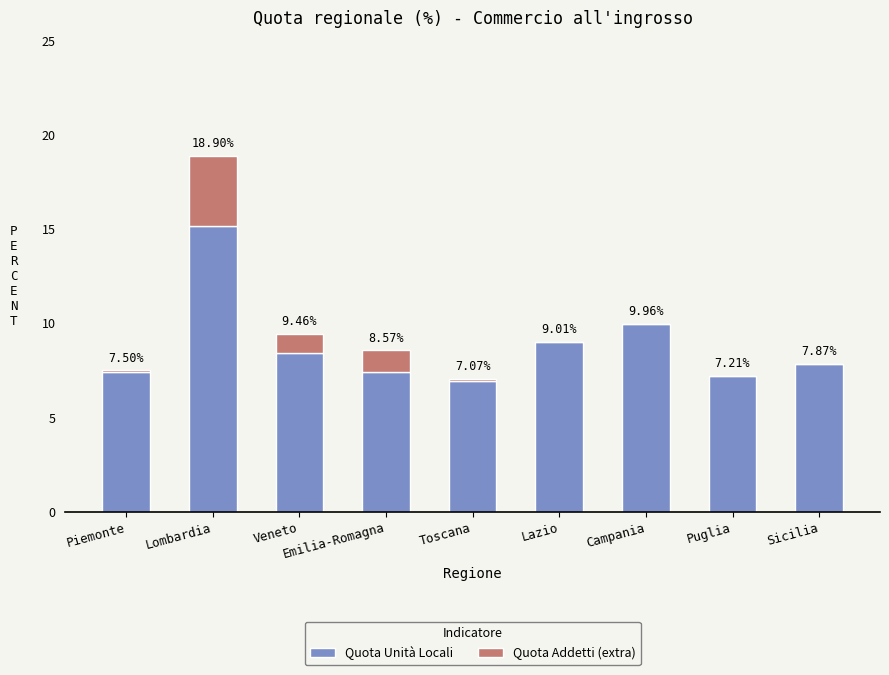

What are all the series names shown in the legend?

Quota Unità Locali, Quota Addetti (extra)